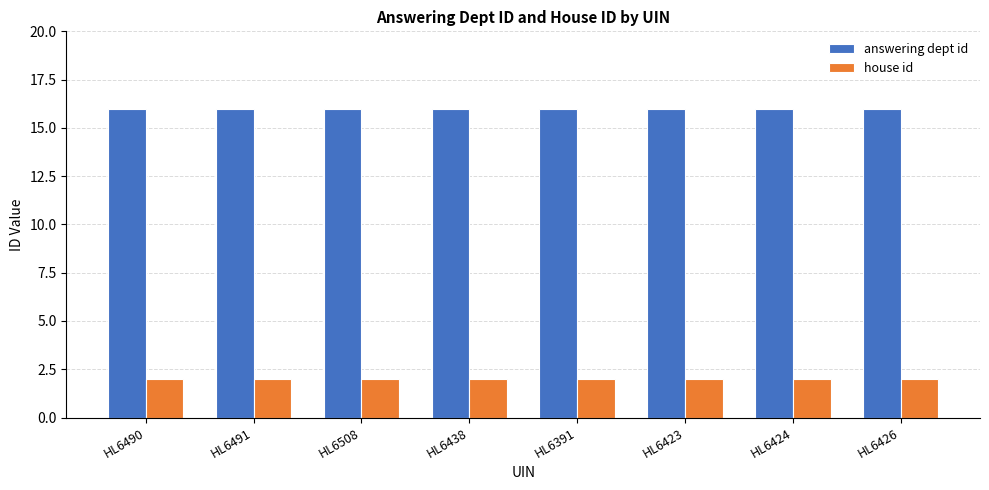

What is the total value across all series at HL6438?

18